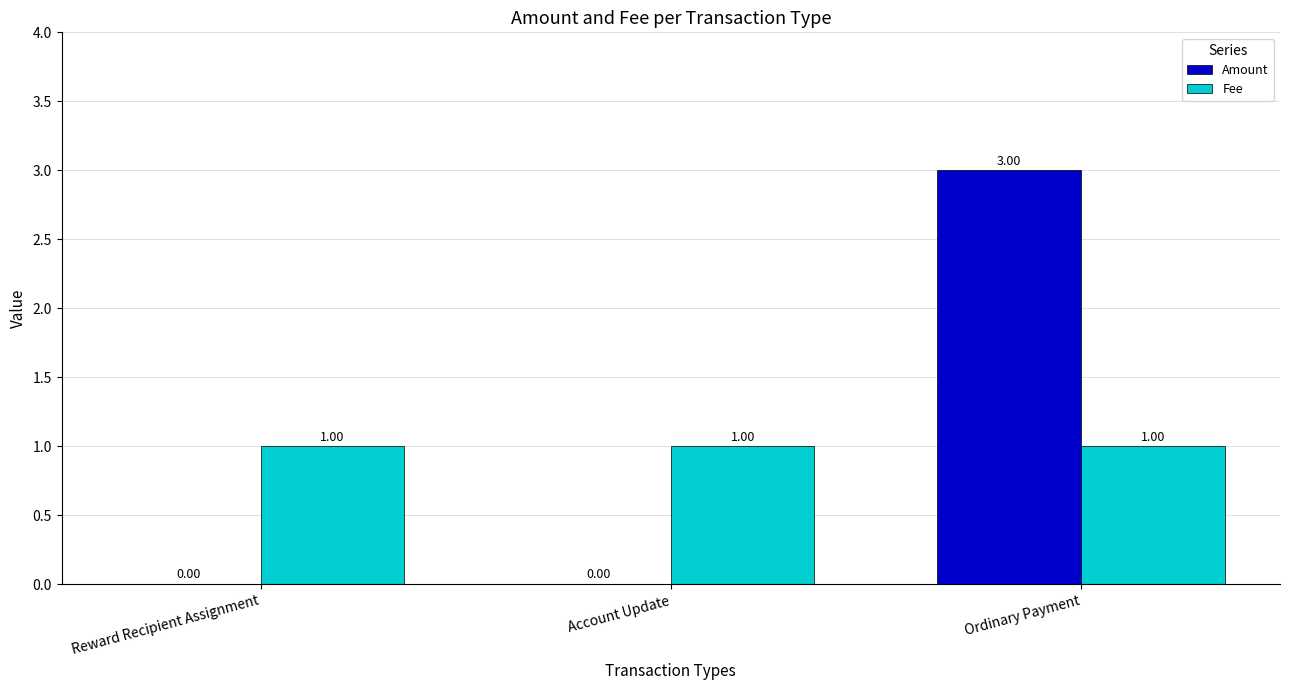

True or false: Amount has a value of 2 at Account Update.

False